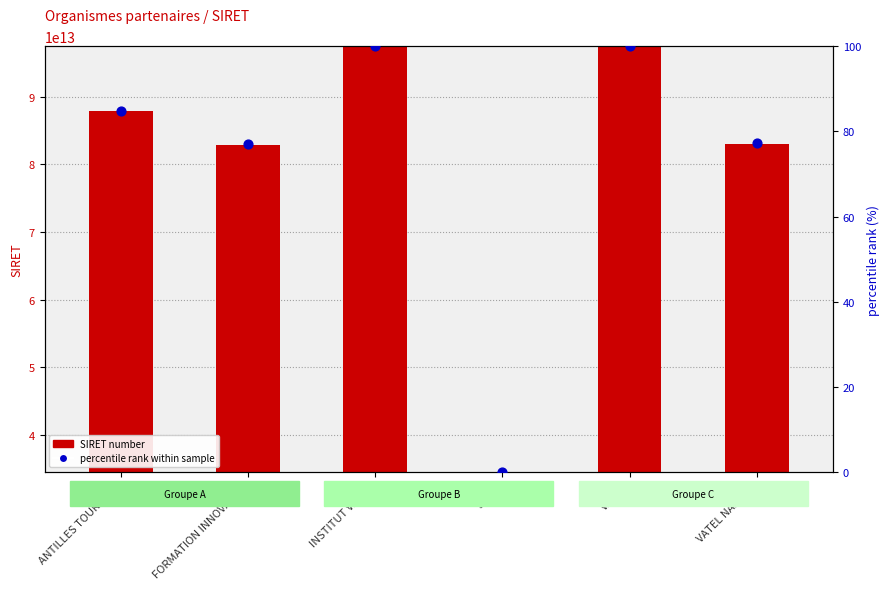

Is the value of percentile rank within sample at FORMATION INNOVANTE greater than the value of SIRET number at VATEL?

No